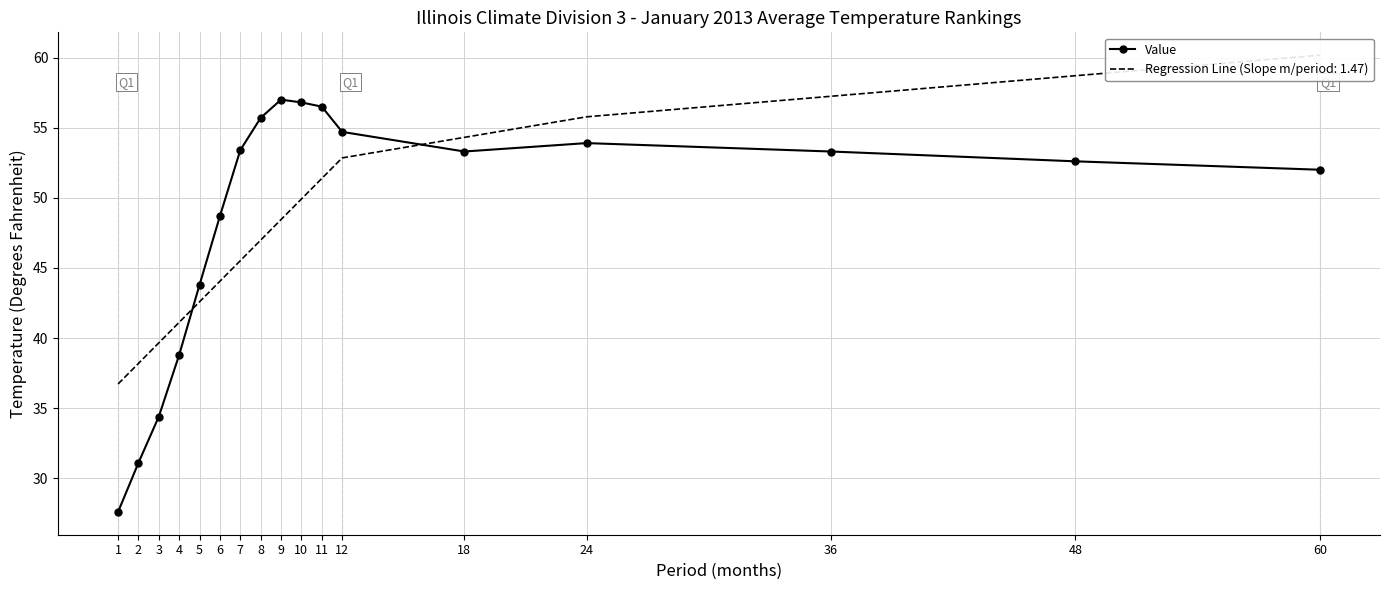

What is the value of the 16th point from the left?

52.6